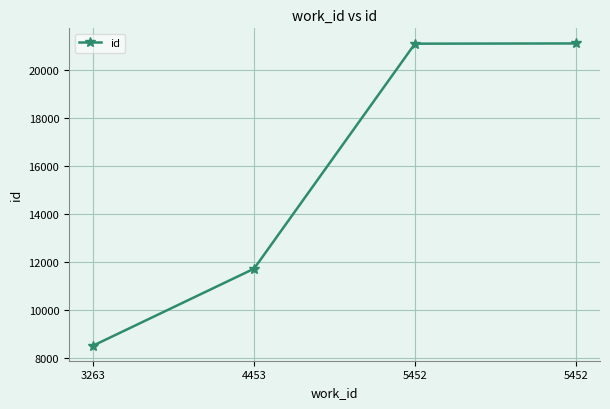

True or false: the data has more than 2 interior local peaks.

False